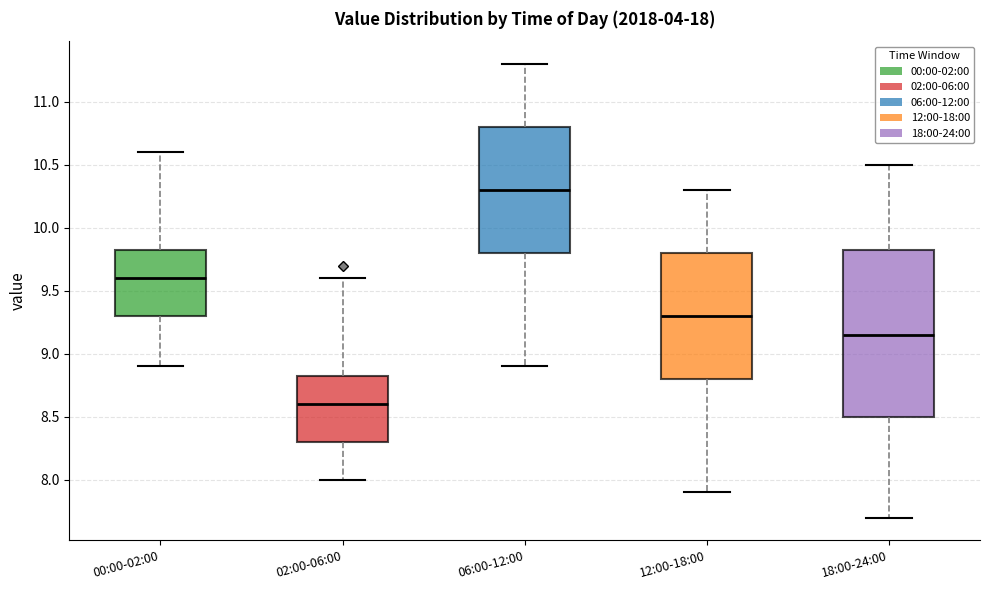

Reading left to right, transcribe this box plot: for each box, give where its median line is, the range the box spans, and where its two whiskers end, as read against the y-axis. The values are not printed on the chart, so give them approximately, as read against the axis.

00:00-02:00: median 9.60, box 9.30 to 9.85, whiskers 8.90 to 10.60
02:00-06:00: median 8.60, box 8.30 to 8.85, whiskers 8.00 to 9.60
06:00-12:00: median 10.30, box 9.80 to 10.80, whiskers 8.90 to 11.30
12:00-18:00: median 9.30, box 8.80 to 9.80, whiskers 7.90 to 10.30
18:00-24:00: median 9.15, box 8.50 to 9.85, whiskers 7.70 to 10.50